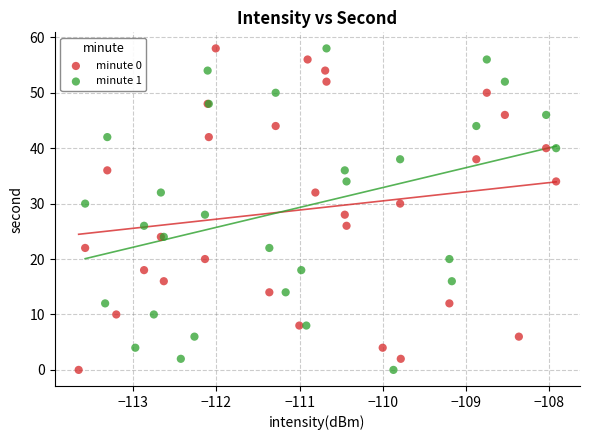

What are all the series names shown in the legend?

minute 0, minute 1